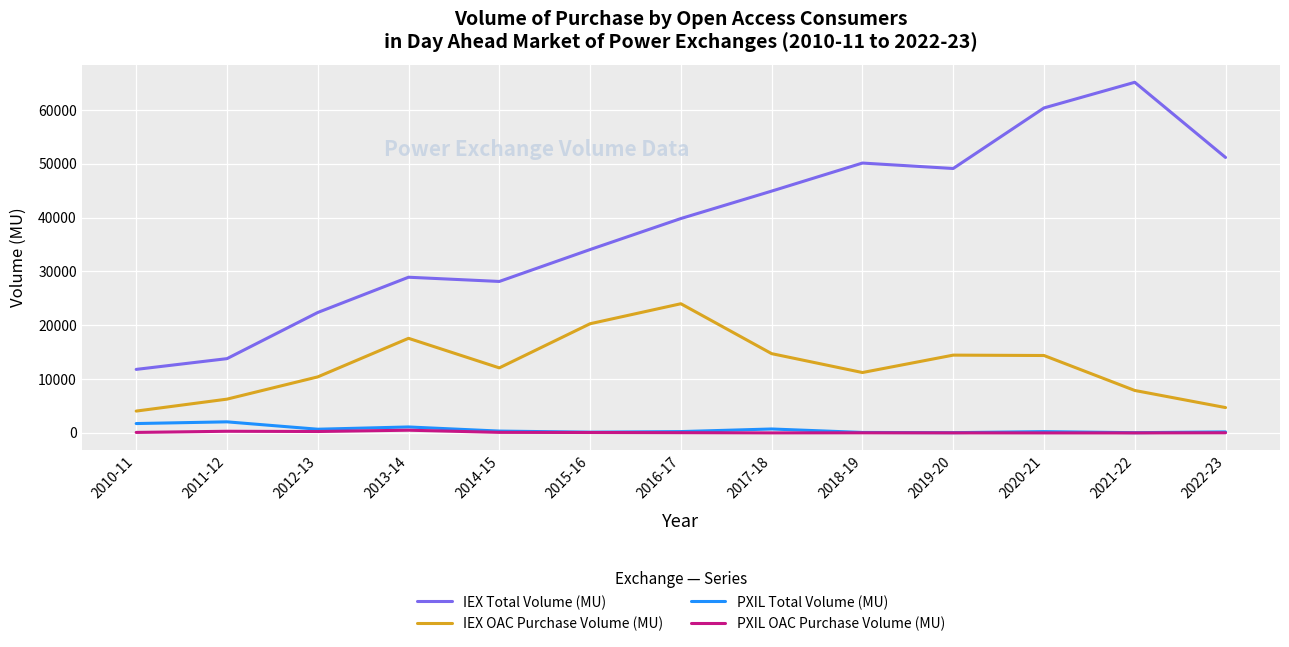

What are all the series names shown in the legend?

IEX Total Volume (MU), IEX OAC Purchase Volume (MU), PXIL Total Volume (MU), PXIL OAC Purchase Volume (MU)